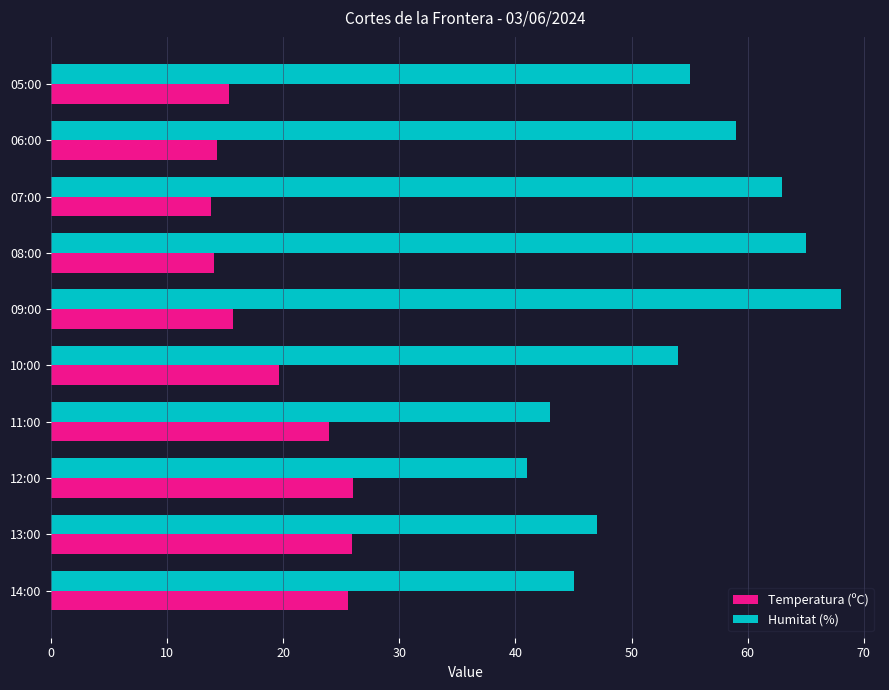

How many values in the Temperatura (ºC) series exceed 19?

5